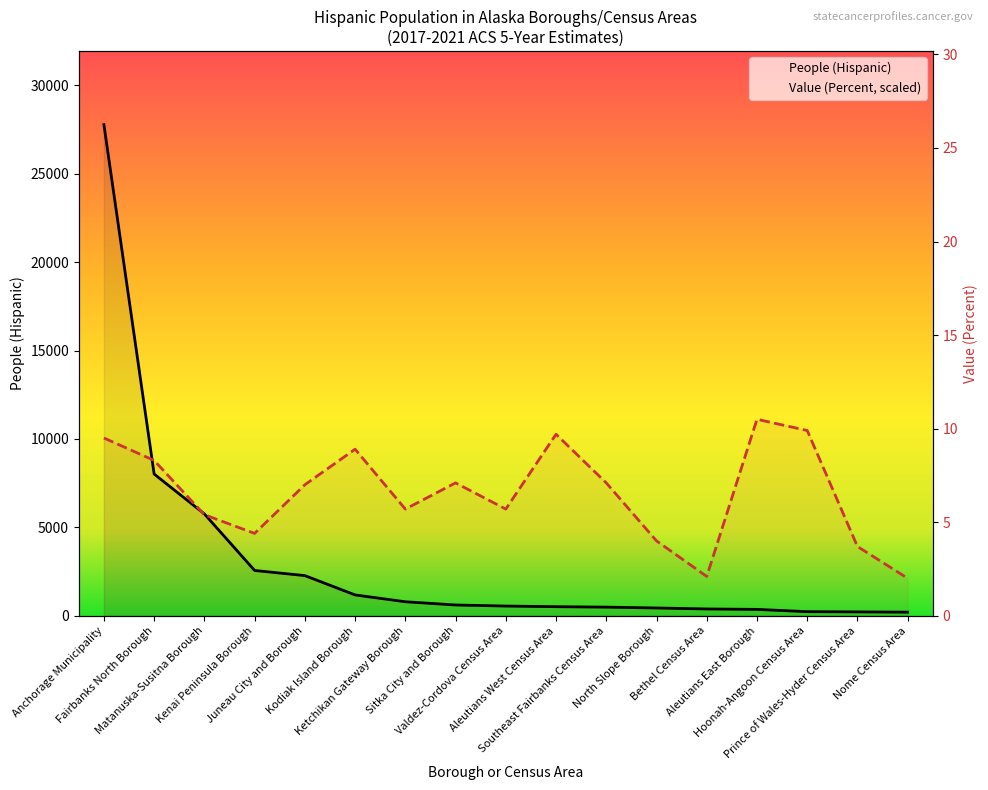

What is the label of the 3rd point from the right?

Hoonah-Angoon Census Area